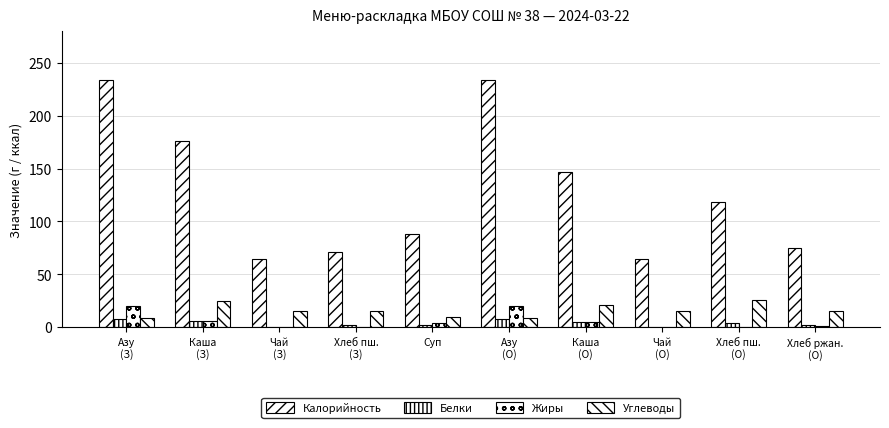

True or false: Углеводы has a value of 15.6 at Хлеб пш.
(З).

True